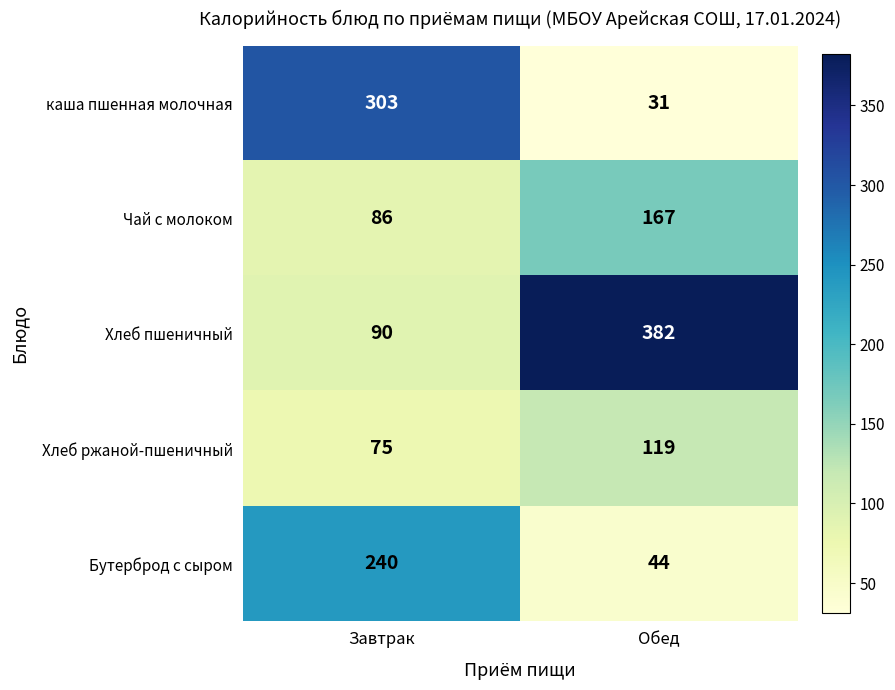

True or false: Хлеб пшеничный has a value of 90 at Завтрак.

True